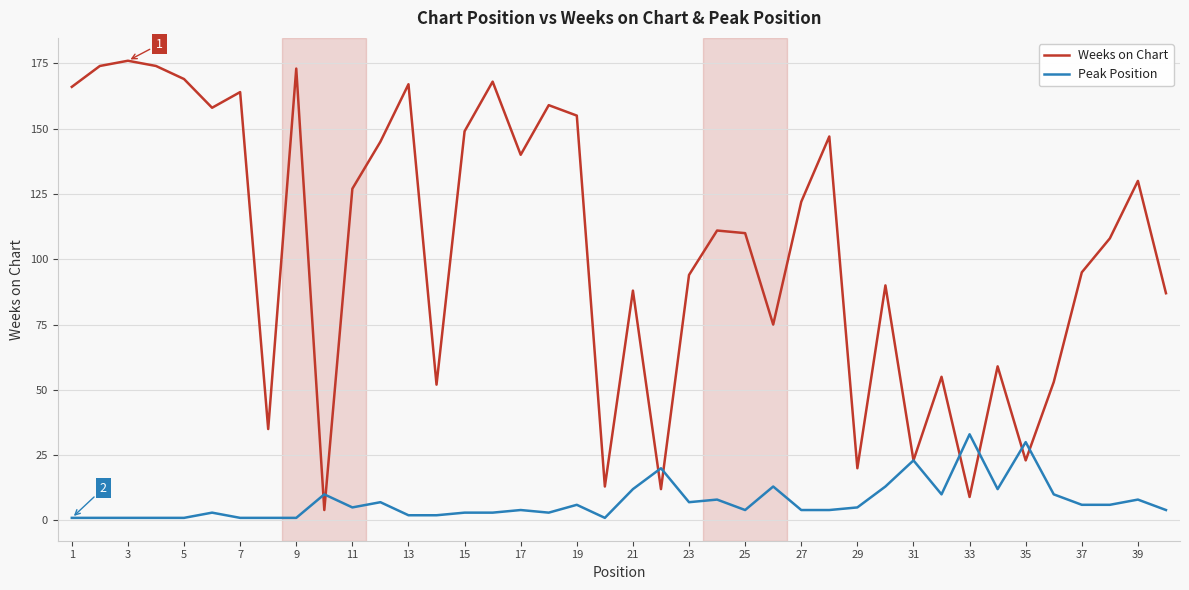

List the series in order of their overall mean, lowest first.

Peak Position, Weeks on Chart